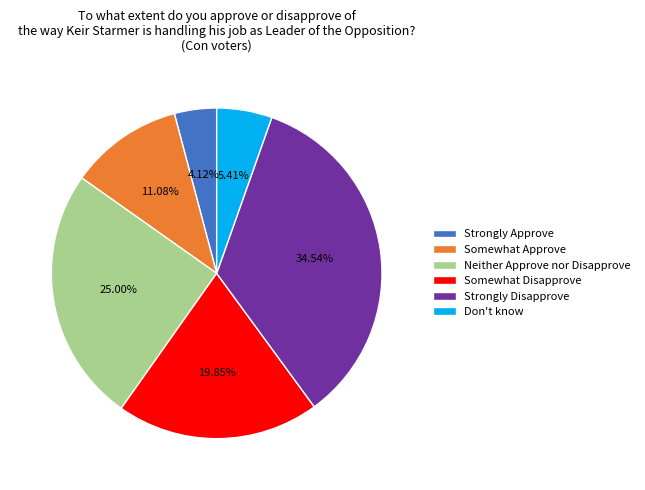

Which slice is the largest?

Strongly Disapprove